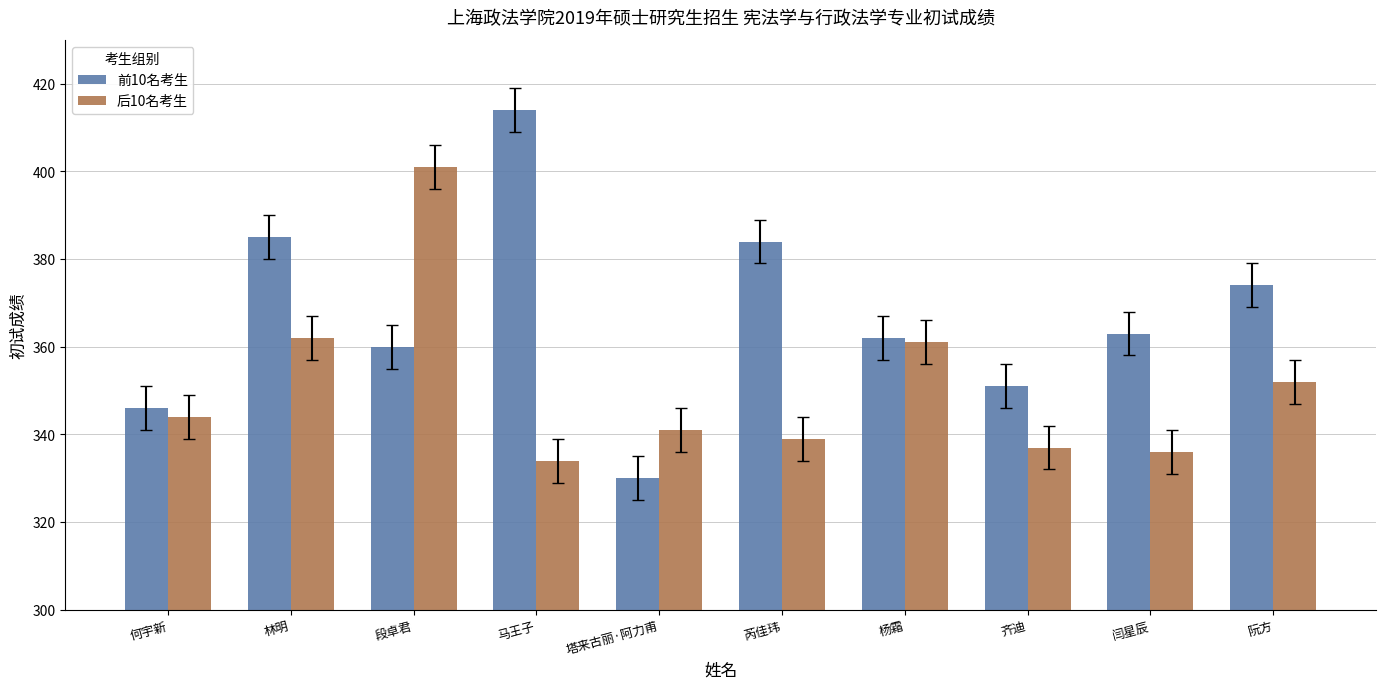

What is the difference between the maximum and second lowest values in the 后10名考生 series?

65